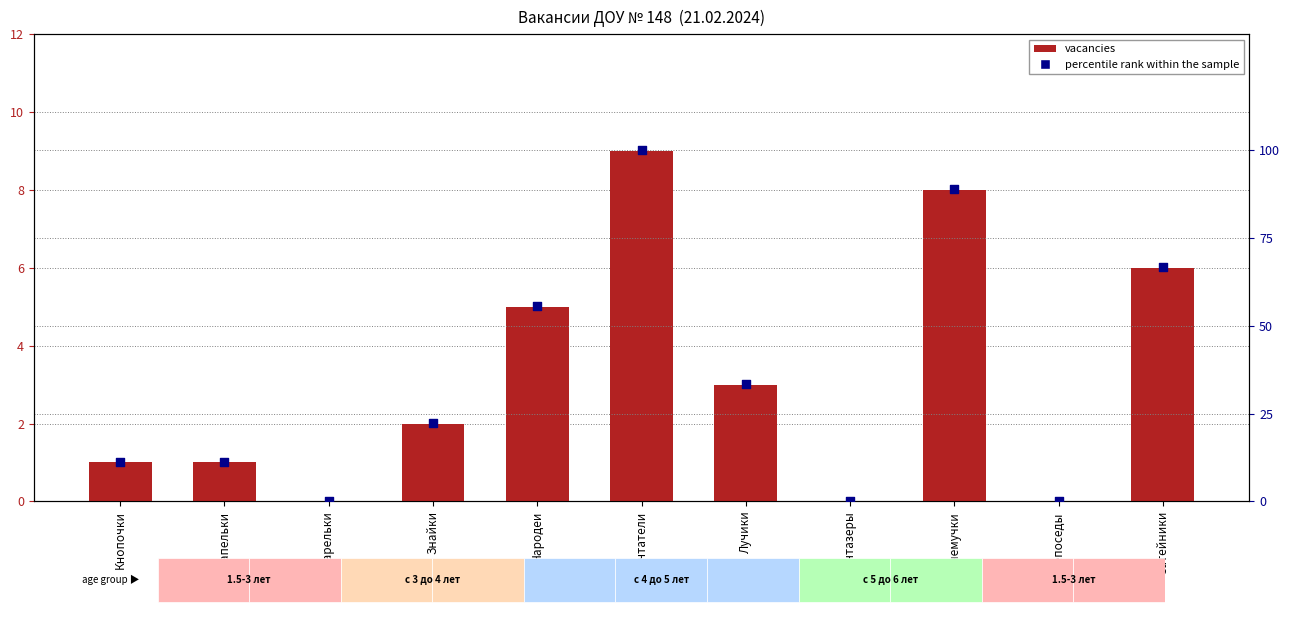

What are all the series names shown in the legend?

vacancies, percentile rank within the sample